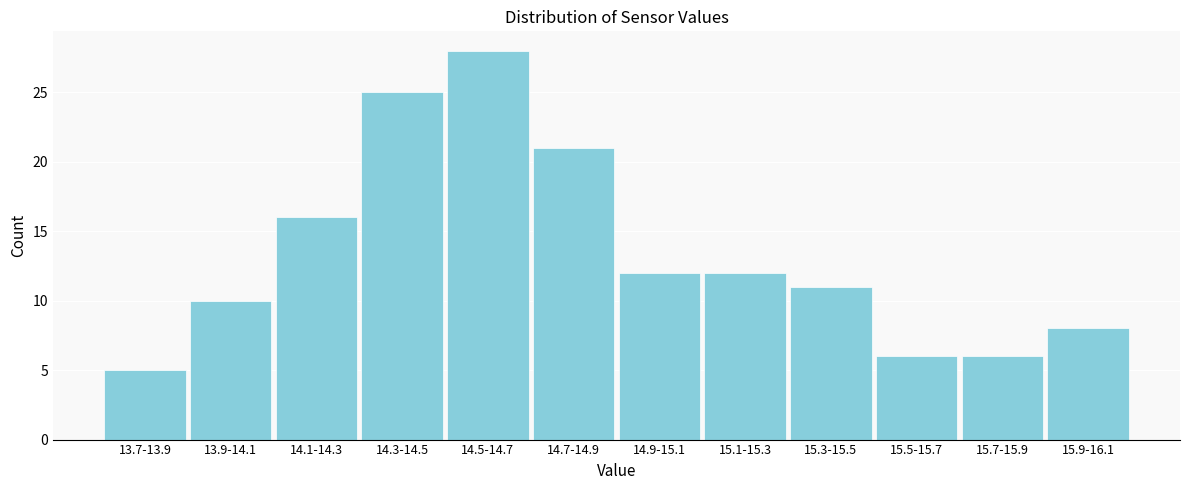

Reading left to right, what are all the values shown in this chart?

5	10	16	25	28	21	12	12	11	6	6	8